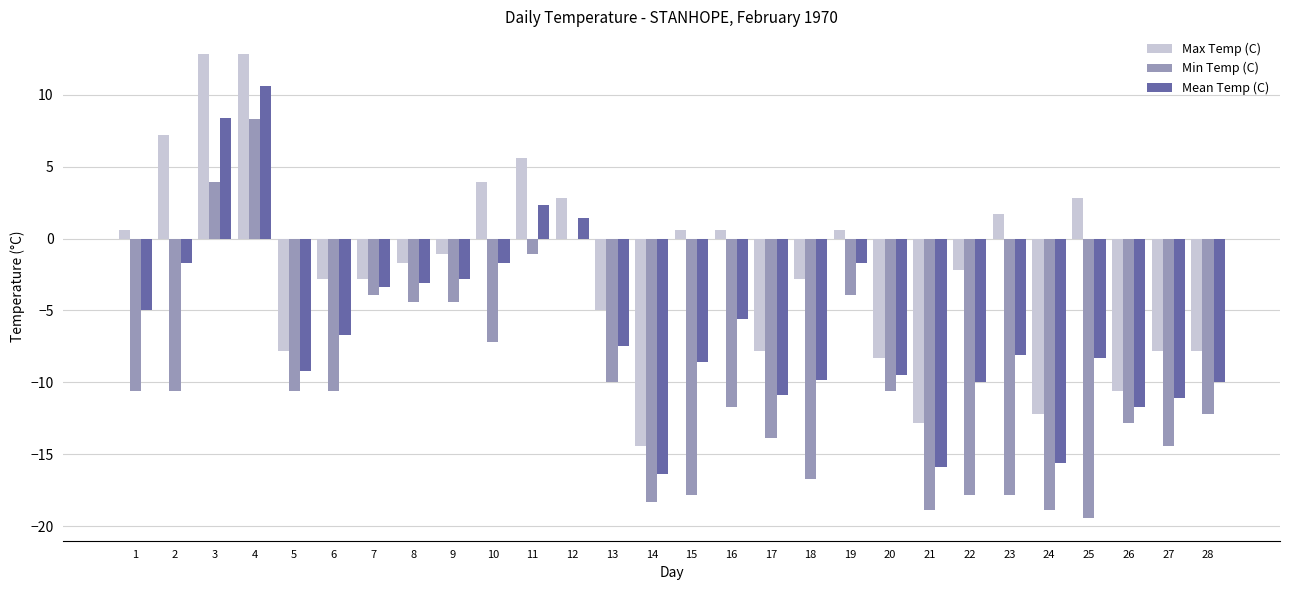

Where does the Max Temp (C) series first go above -1?

1